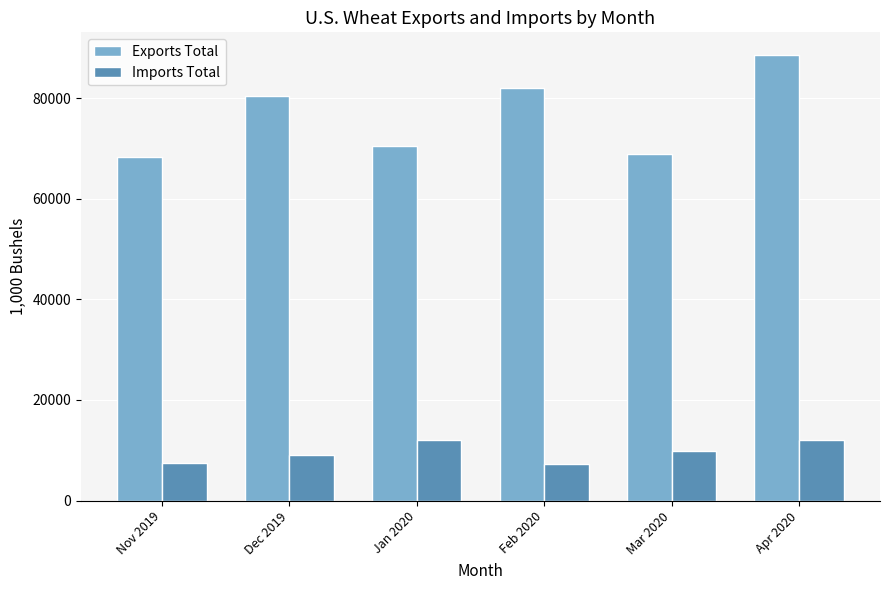

List the series in order of their overall mean, lowest first.

Imports Total, Exports Total